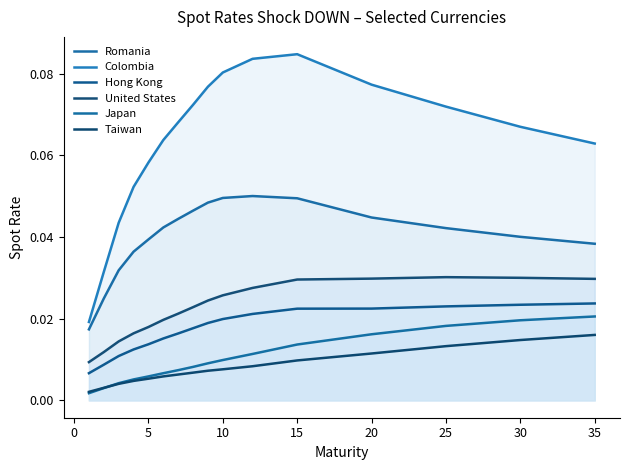

Does the chart have visible grid lines?

No